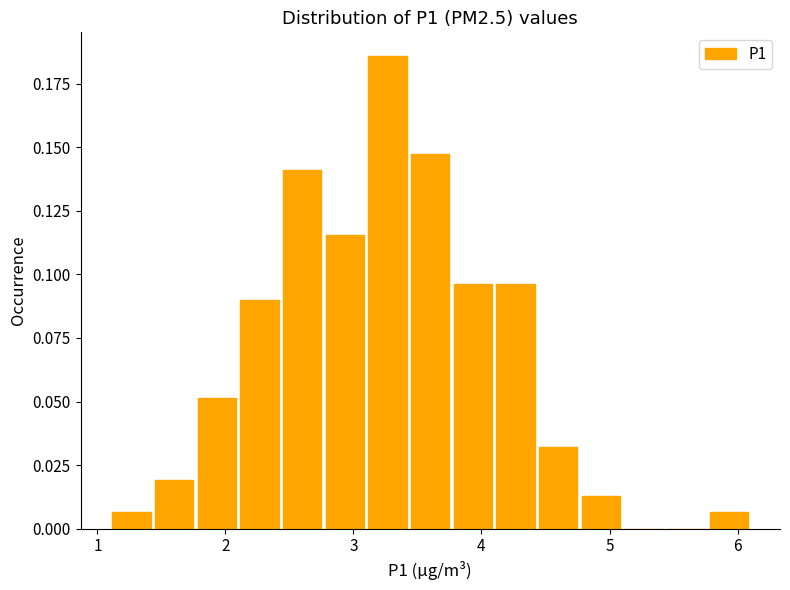

Around what value on the x-axis is the tallest bar? Give the approximate position of its centre, as read against the axis.

3.3